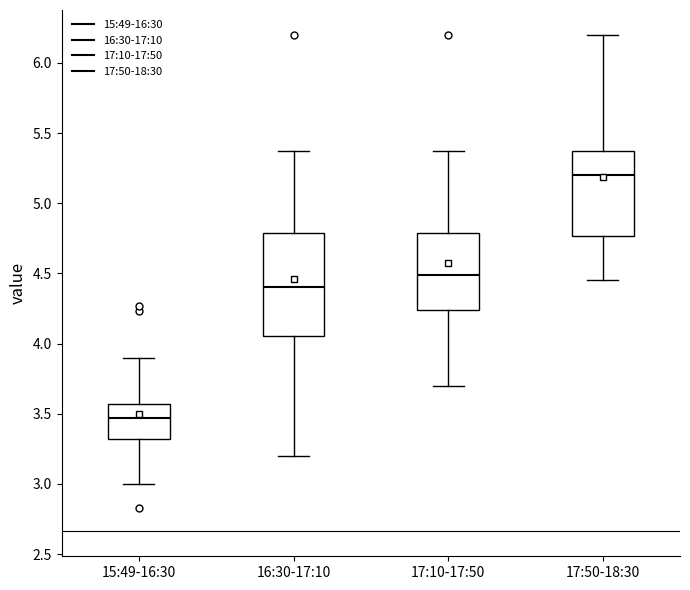

Which box has the lowest median line?

15:49-16:30